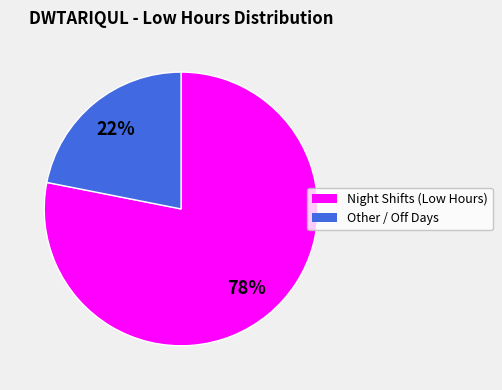

Does any single category account for the majority?

Yes